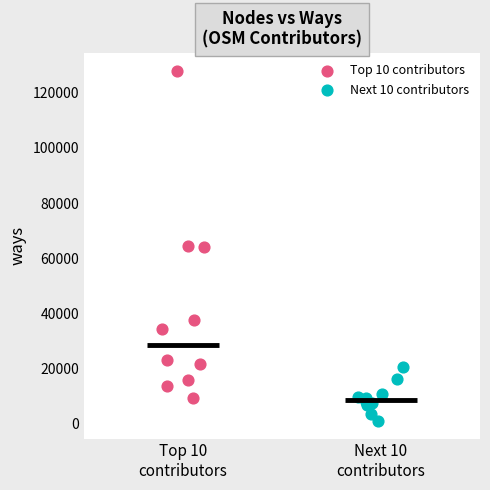

Which series contains the highest Y value?

Top 10 contributors